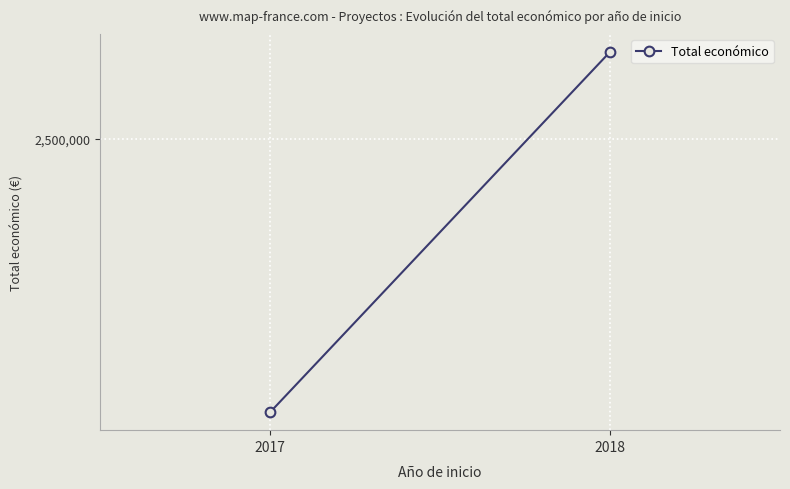

Rank the categories by value from lowest to highest.

2017, 2018